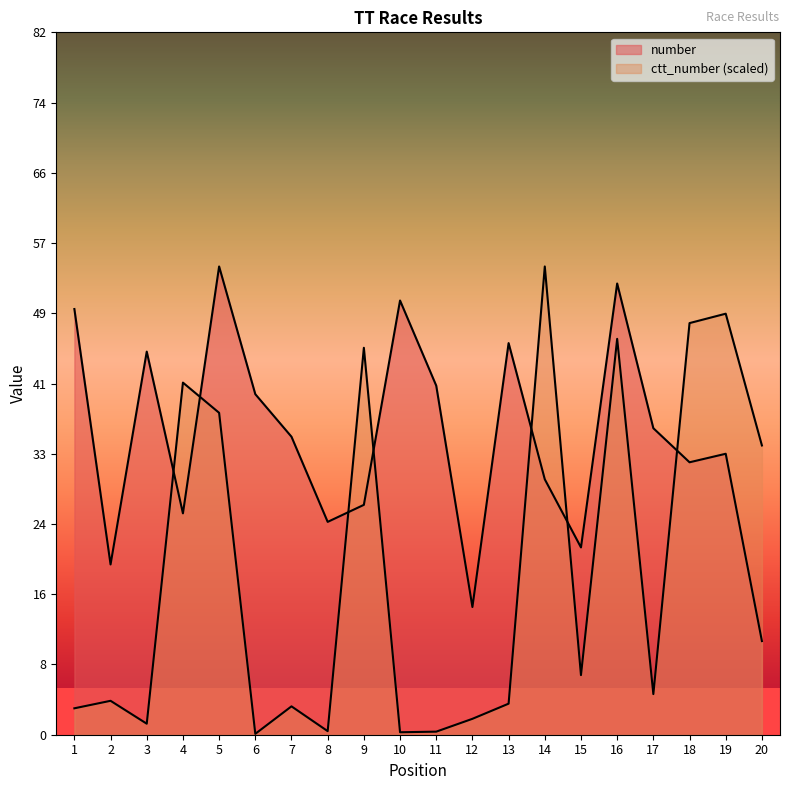

Where is the first local minimum for ctt_number?

3